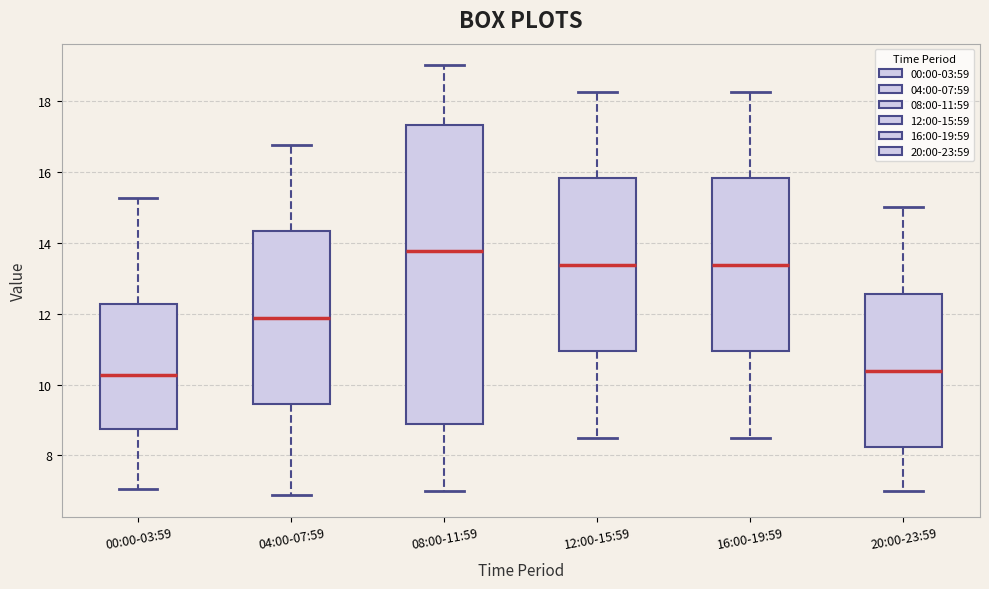

Reading left to right, read every box against the y-axis: the position of its median line, the range the box covers, and the ends of its whiskers. The values are not printed on the chart, so give them approximately, as read against the axis.

00:00-03:59: median 10.2, box 8.8 to 12.2, whiskers 7.0 to 15.2
04:00-07:59: median 11.8, box 9.4 to 14.4, whiskers 6.8 to 16.8
08:00-11:59: median 13.8, box 8.8 to 17.4, whiskers 7.0 to 19.0
12:00-15:59: median 13.4, box 11.0 to 15.8, whiskers 8.6 to 18.2
16:00-19:59: median 13.4, box 11.0 to 15.8, whiskers 8.6 to 18.2
20:00-23:59: median 10.4, box 8.2 to 12.6, whiskers 7.0 to 15.0